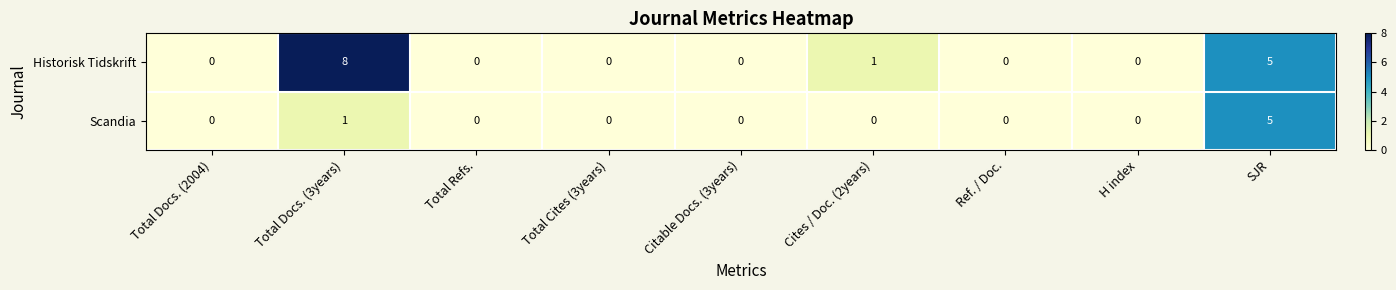

Reading right to left, list all the values displayed in this chart.

Historisk Tidskrift: SJR=5	H index=0	Ref. / Doc.=0	Cites / Doc. (2years)=1	Citable Docs. (3years)=0	Total Cites (3years)=0	Total Refs.=0	Total Docs. (3years)=8	Total Docs. (2004)=0
Scandia: SJR=5	H index=0	Ref. / Doc.=0	Cites / Doc. (2years)=0	Citable Docs. (3years)=0	Total Cites (3years)=0	Total Refs.=0	Total Docs. (3years)=1	Total Docs. (2004)=0